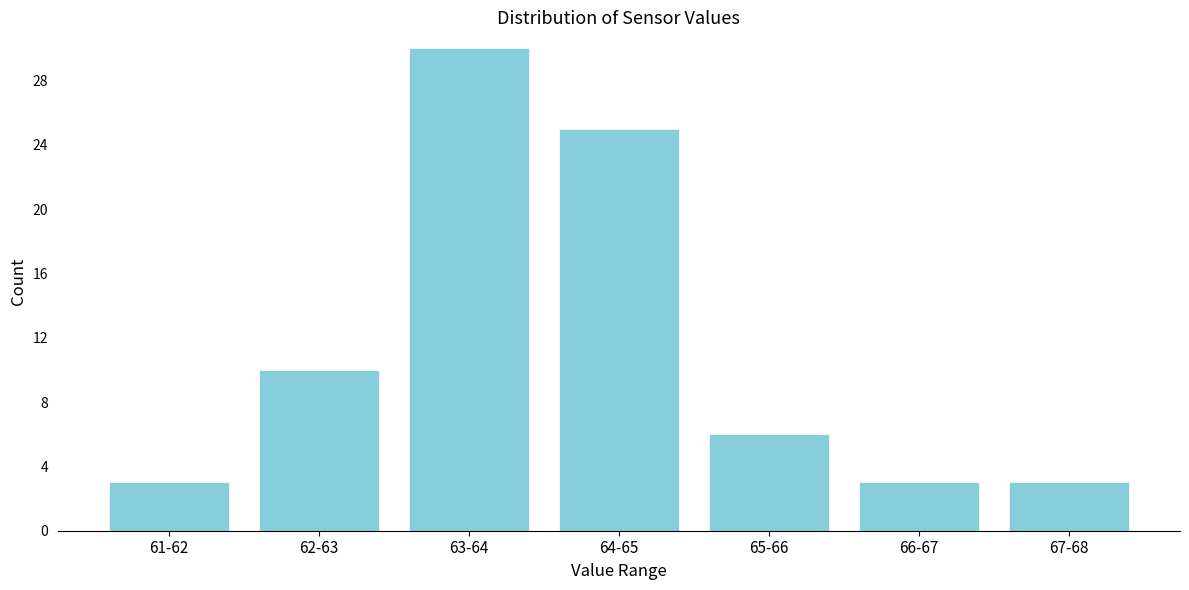

Reading left to right, extract all data points from this chart.

61-62=3	62-63=10	63-64=30	64-65=25	65-66=6	66-67=3	67-68=3